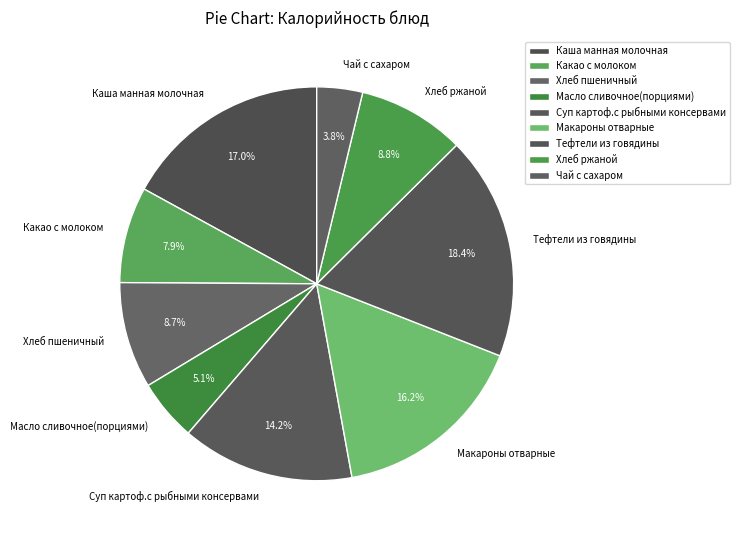

To the nearest percent, what percentage of the pie is Масло сливочное(порциями)?

5%